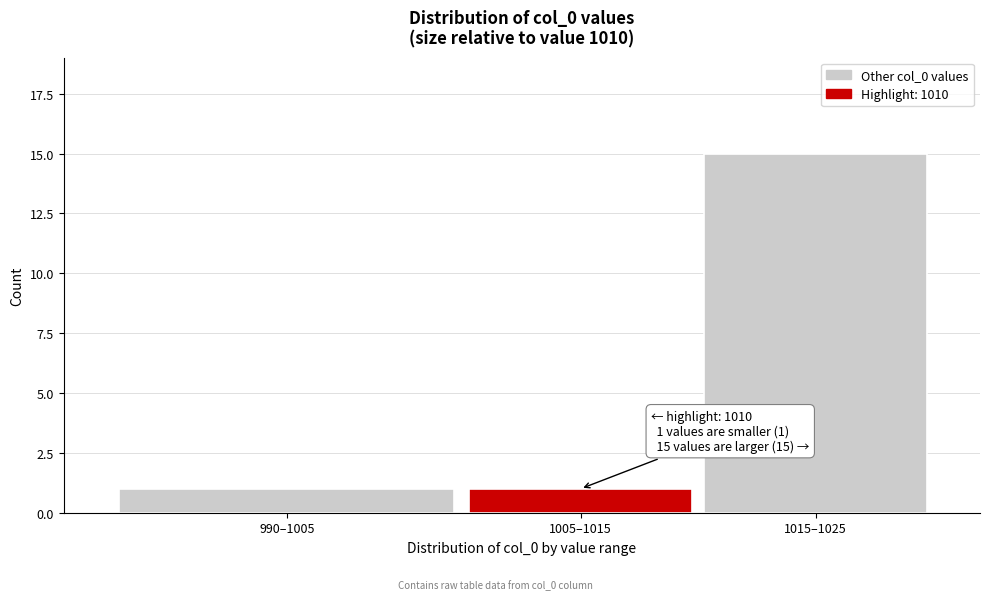

Reading left to right, extract all data points from this chart.

990–1005=1	1005–1015=1	1015–1025=15